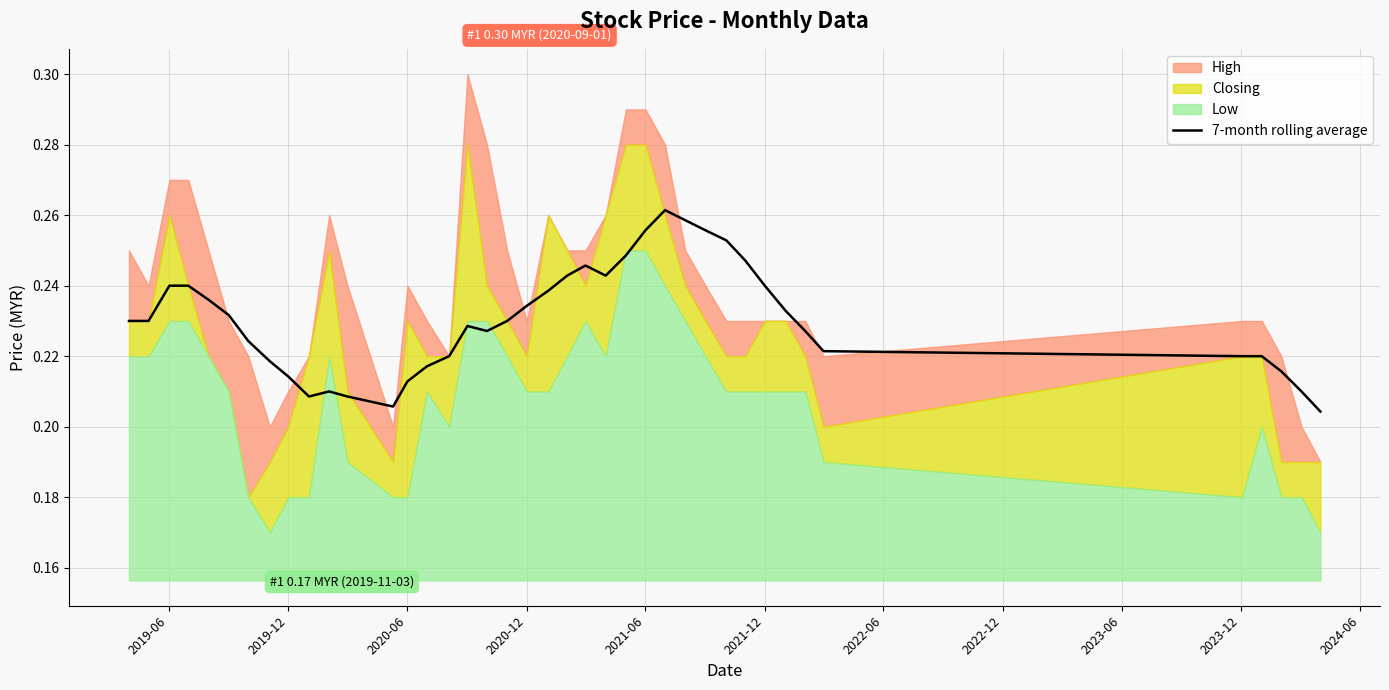

How many categories are shown in the chart?

40